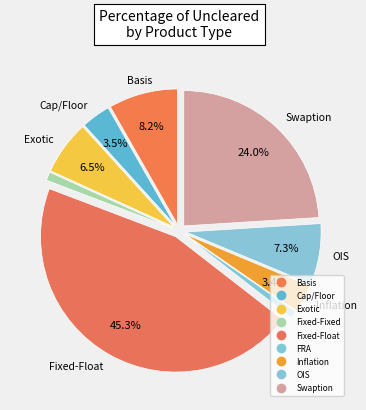

How many segments does this pie chart have?

9